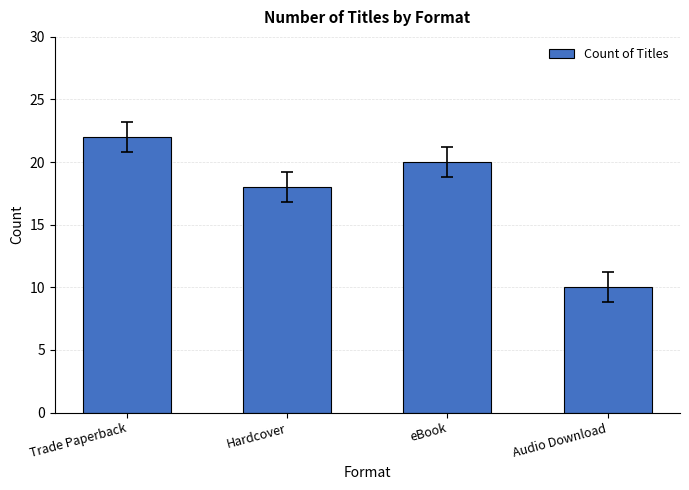

Approximately how many times larger is the value at Hardcover compared to eBook?

0.9